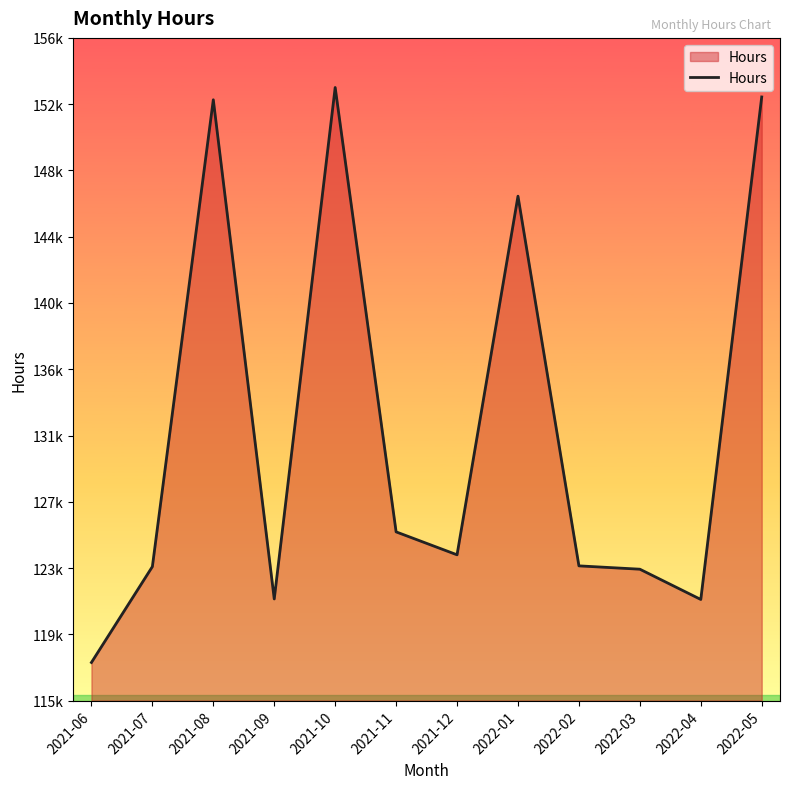

Does the chart have visible grid lines?

No